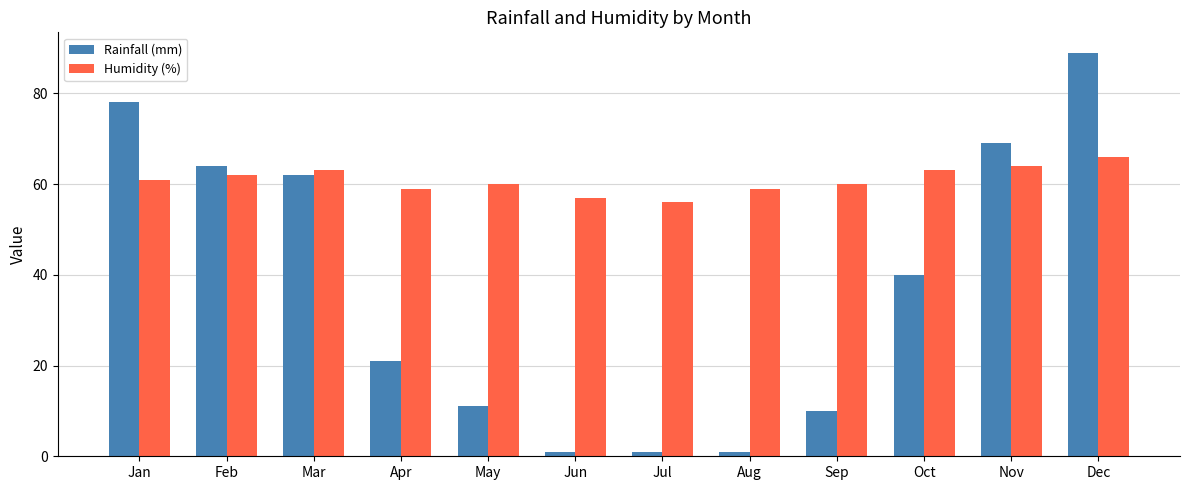

What value does the Rainfall (mm) series have at Jan?

78